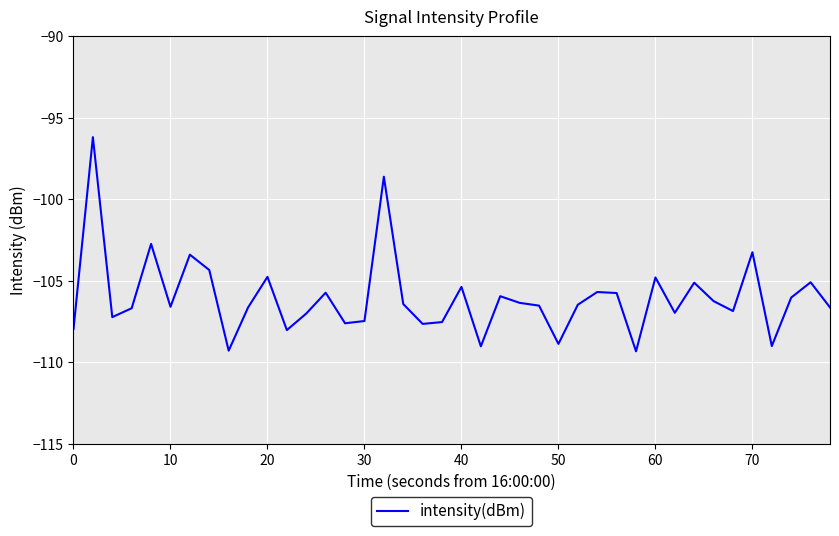

What is the minimum value shown in the chart?

-109.3